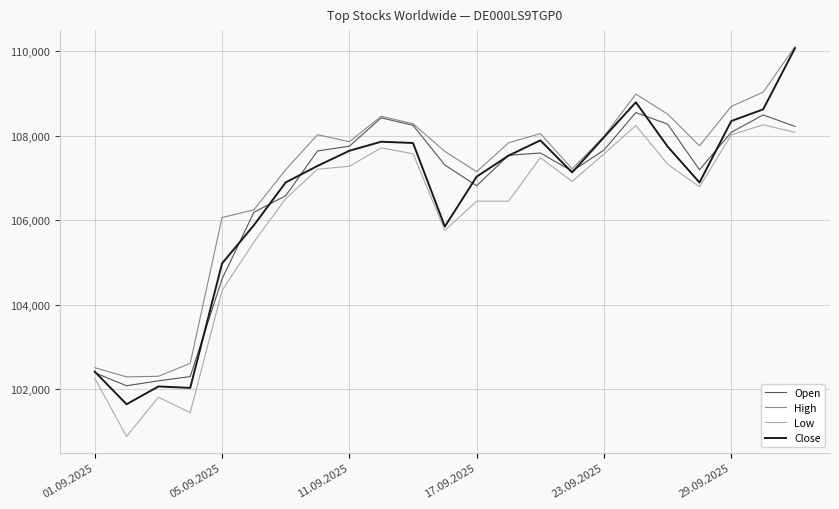

What is the maximum value shown in the chart?

110109